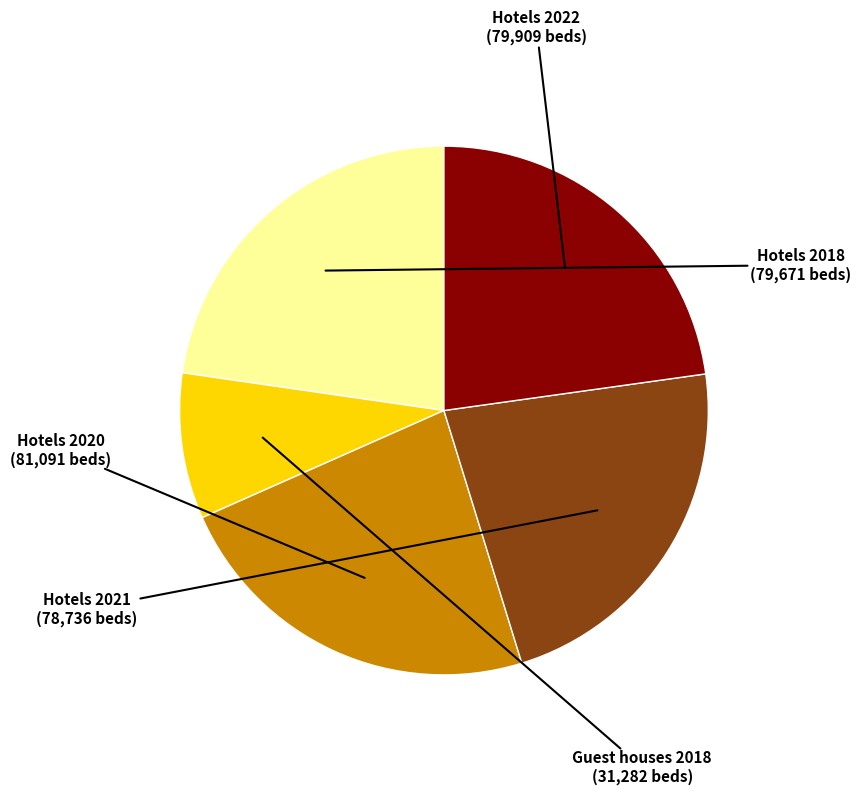

Does any single category account for the majority?

No